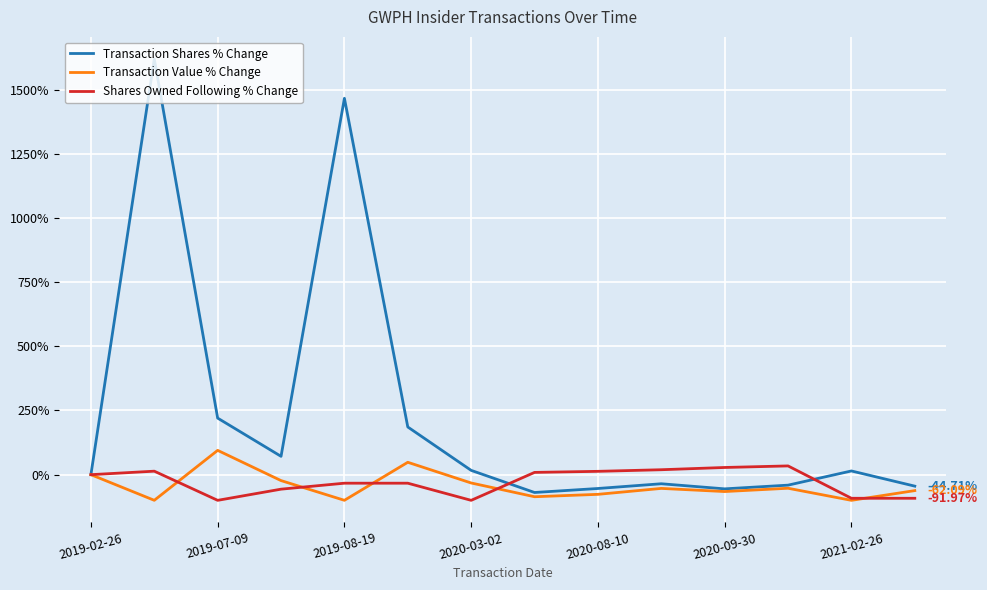

Which series has the largest range (max minus min)?

Transaction Shares % Change